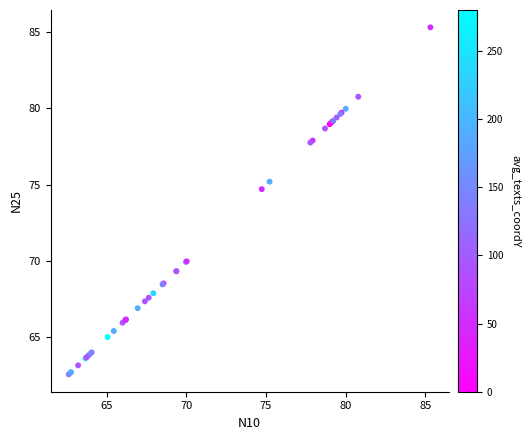

What Y value in the scatter plot is closest to 73?

74.7